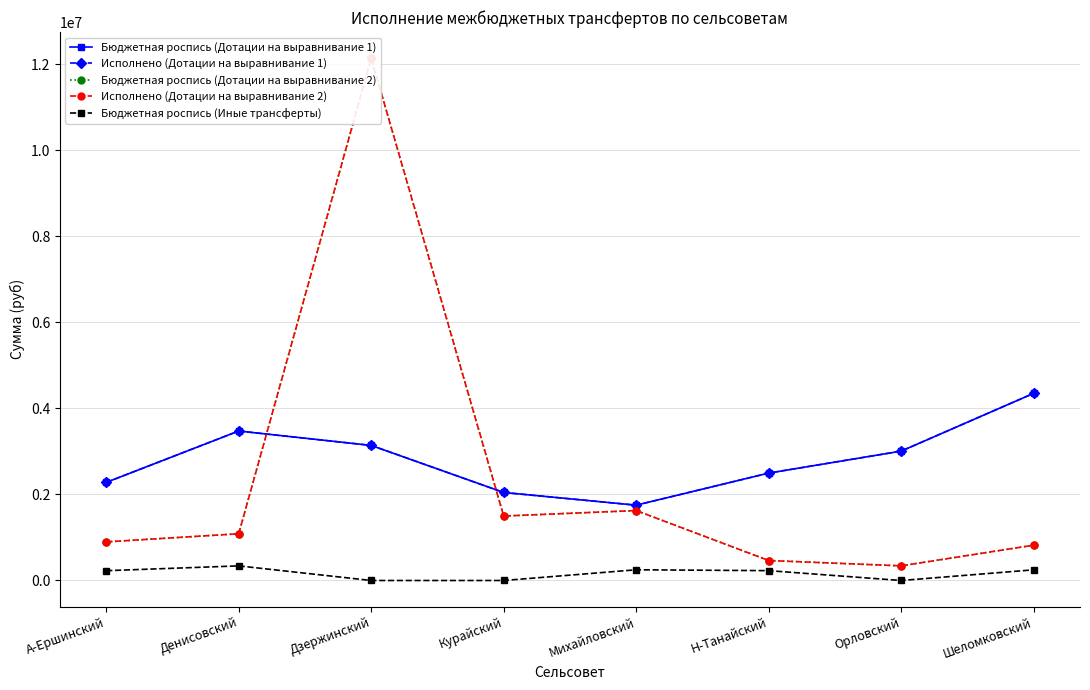

How many values in the Бюджетная роспись (Дотации на выравнивание 2) series exceed 1086373?

3